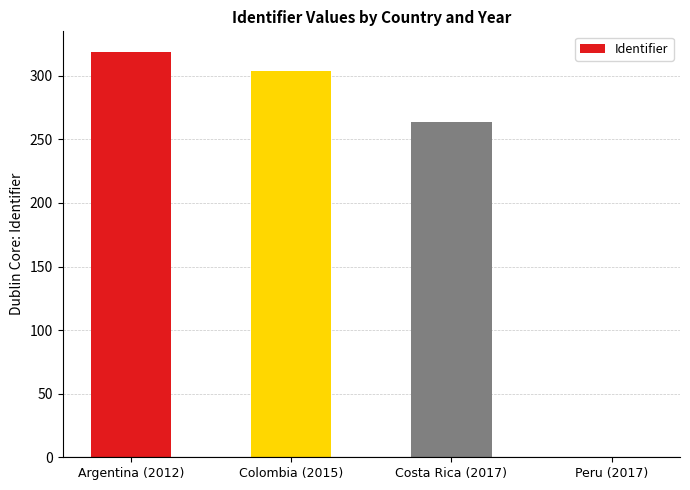

The chart shows a value of 319 at Argentina (2012). True or false?

True